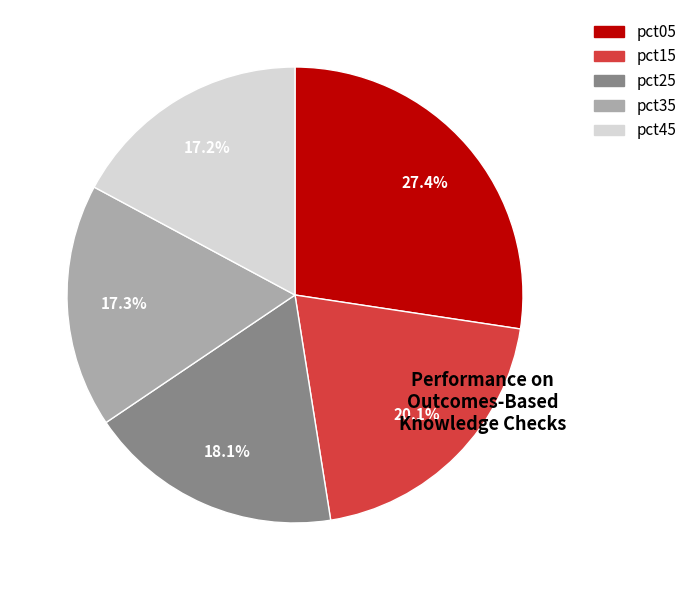

Is there a majority slice in this chart?

No